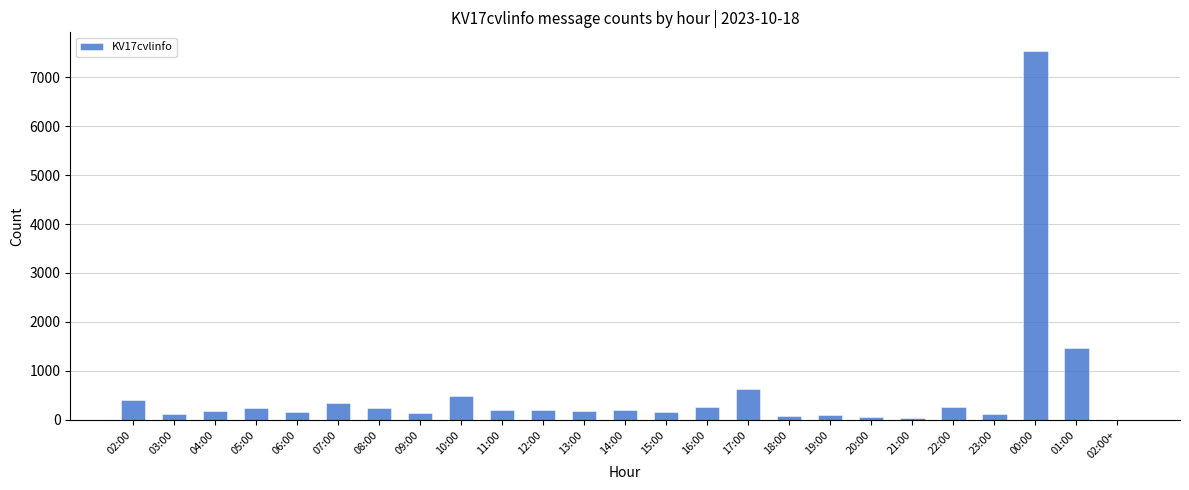

What is the sum of all values?

13812